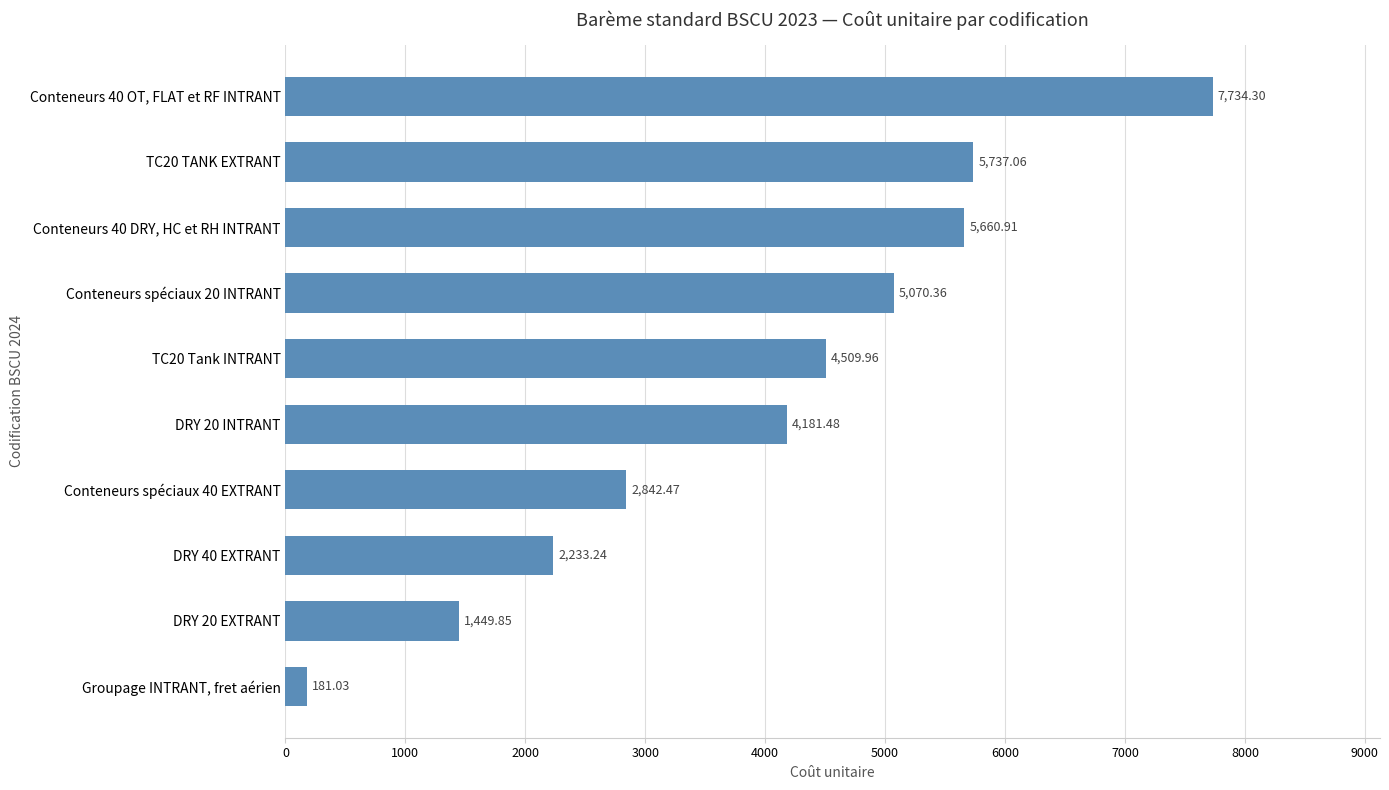

At which label is the value closest to 3957?

DRY 20 INTRANT